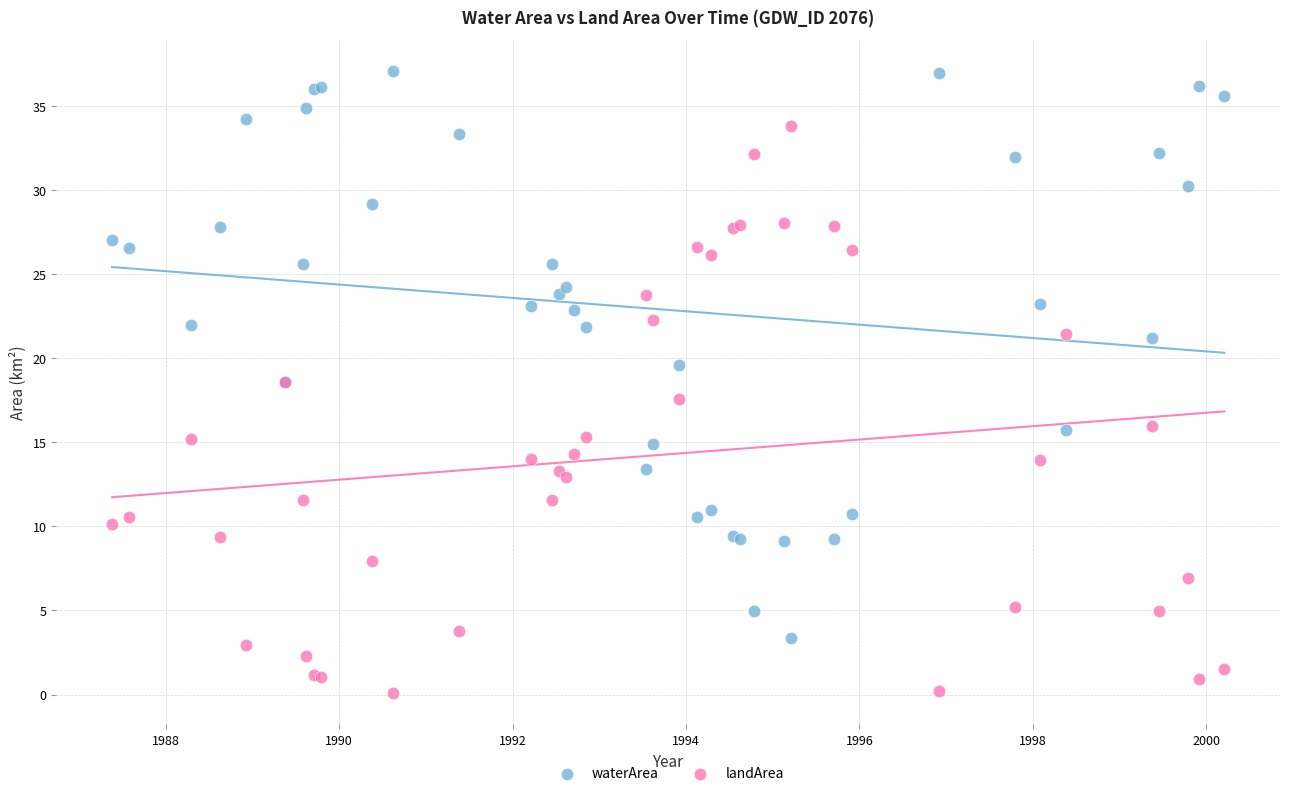

Which series contains the highest Y value?

waterArea